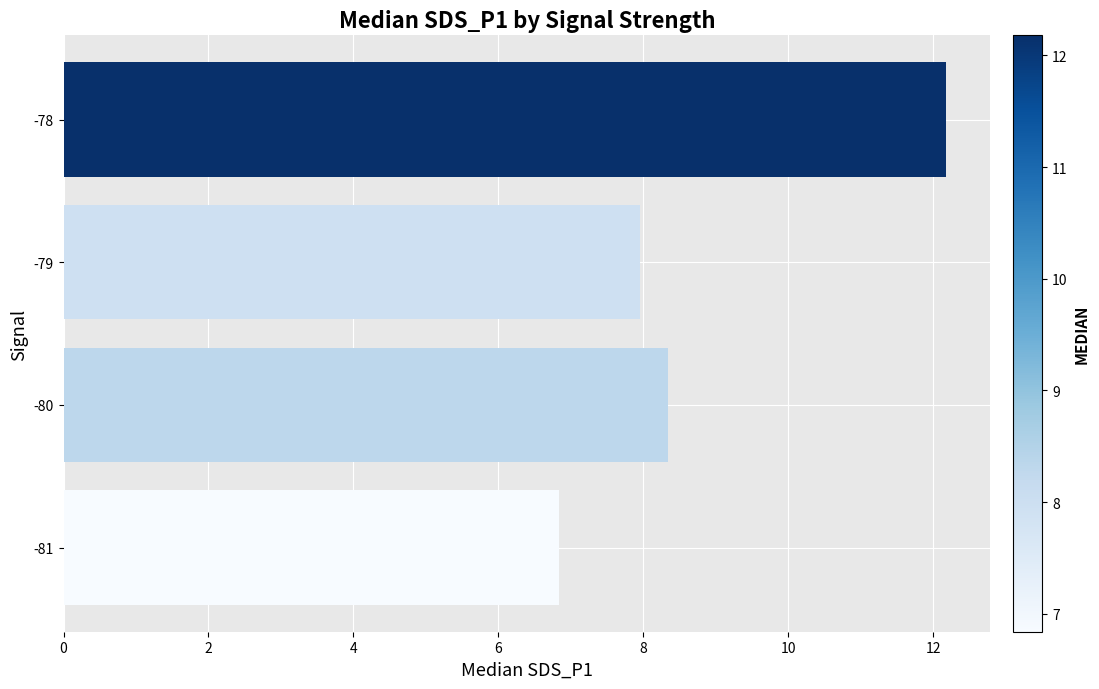

What is the sum of the values at -81 and -78?

19.0